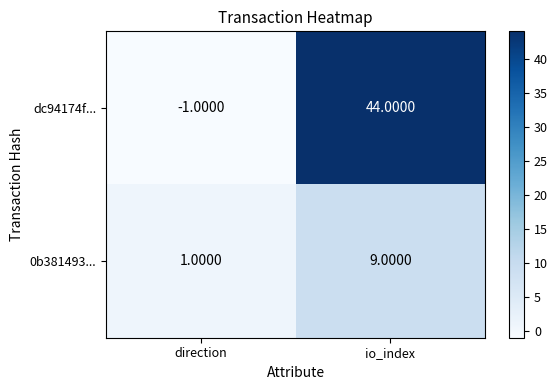

What is the spread (max minus min) of values at io_index?

35